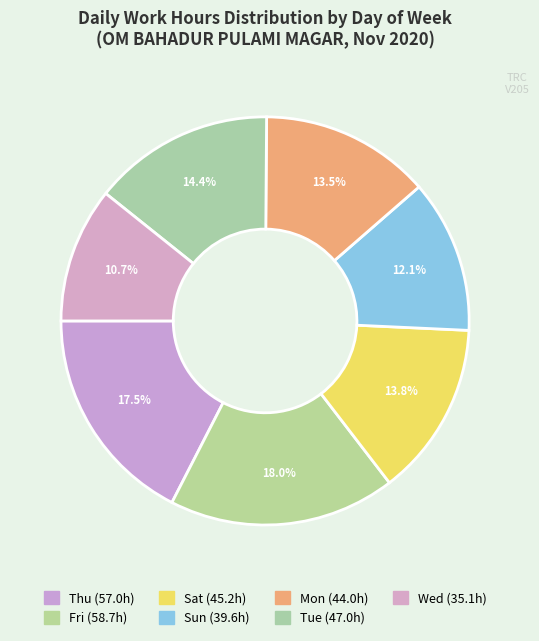

How many slices are in this pie chart?

7